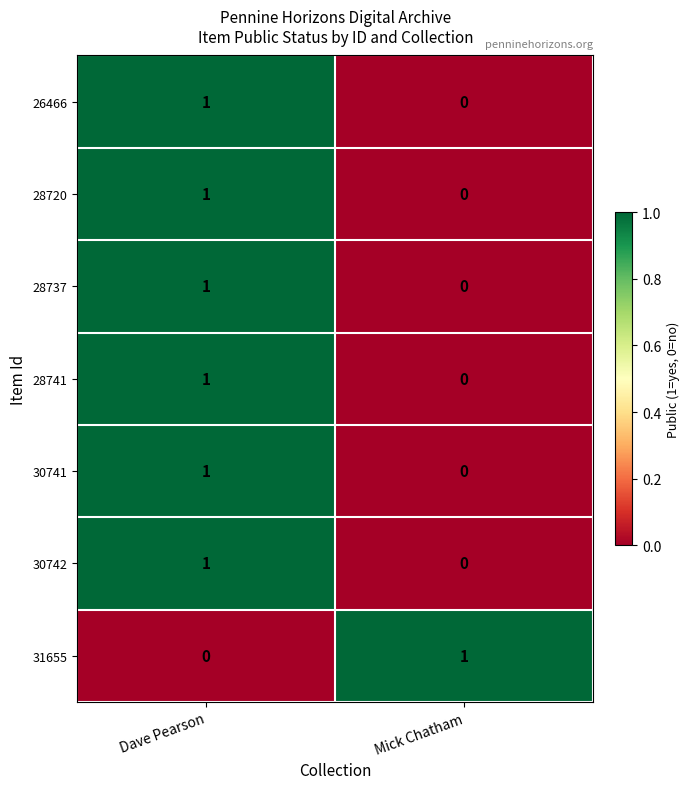

Which category has the highest value in the 30741 series?

Dave Pearson